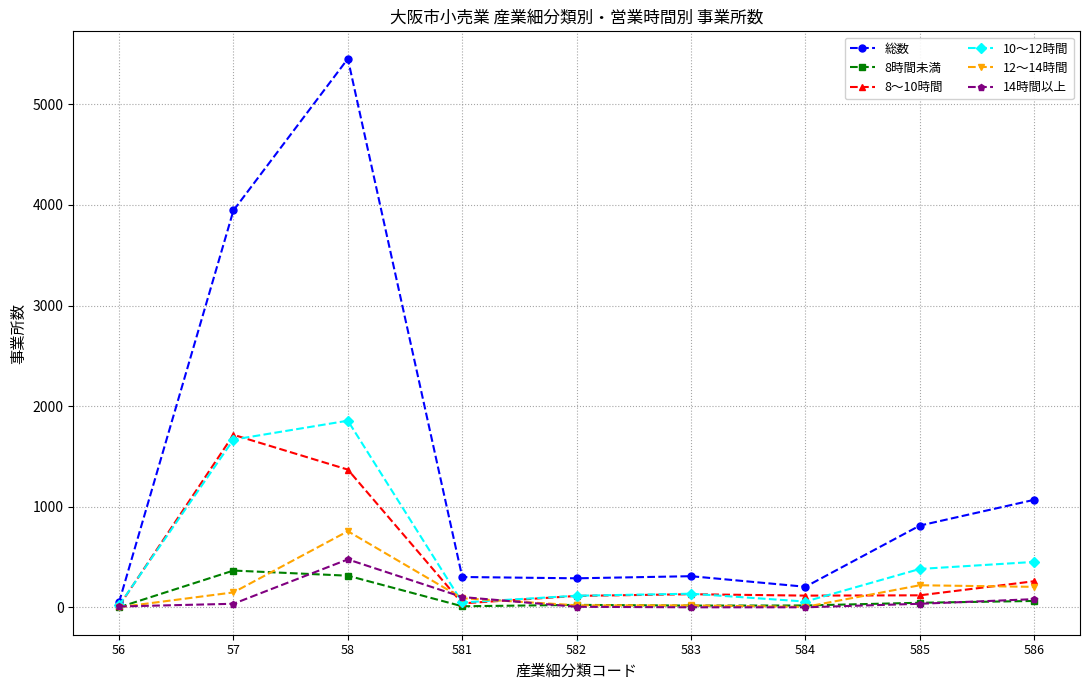

Which series has the largest range (max minus min)?

総数